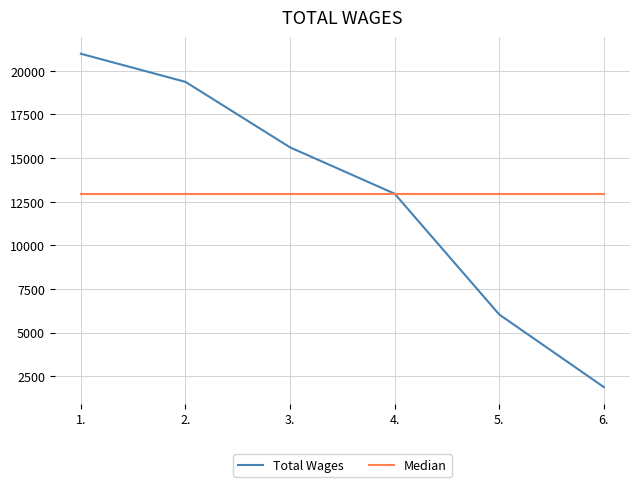

At which category is the sum across all series the highest?

1.